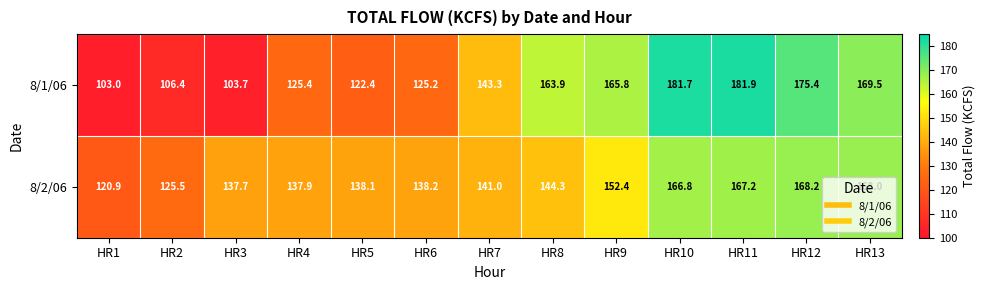

At which category is the sum across all series the highest?

HR11